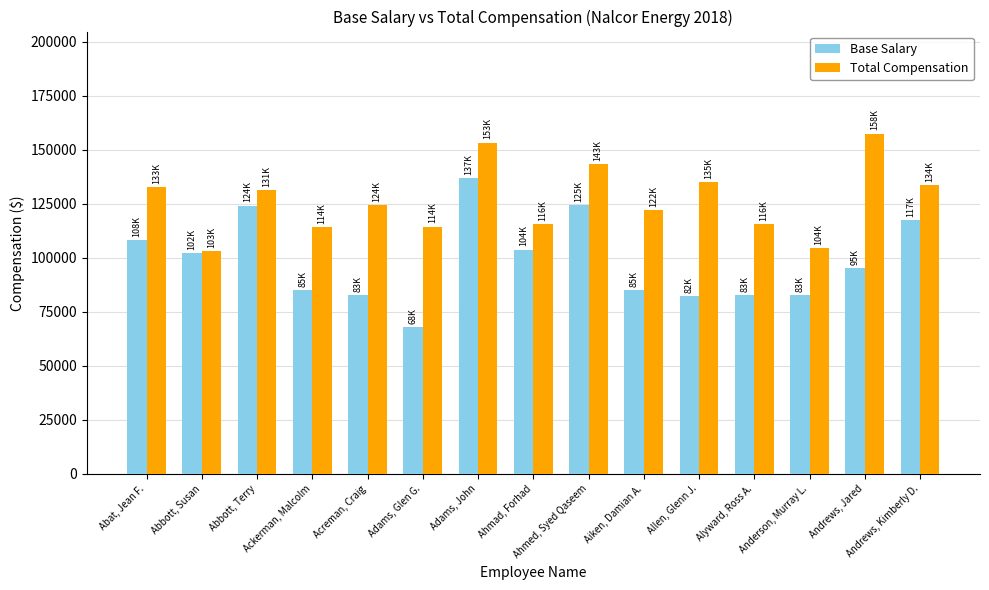

What is the label of the 4th bar from the right?

Alyward, Ross A.